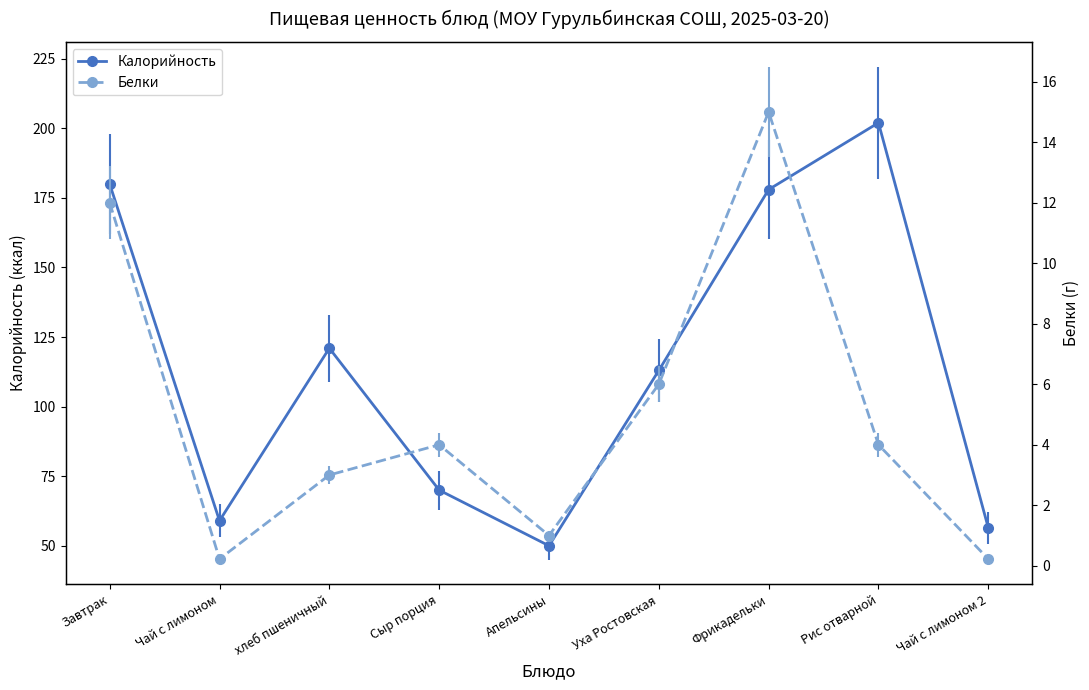

Where does the Белки series first go above 4?

Завтрак